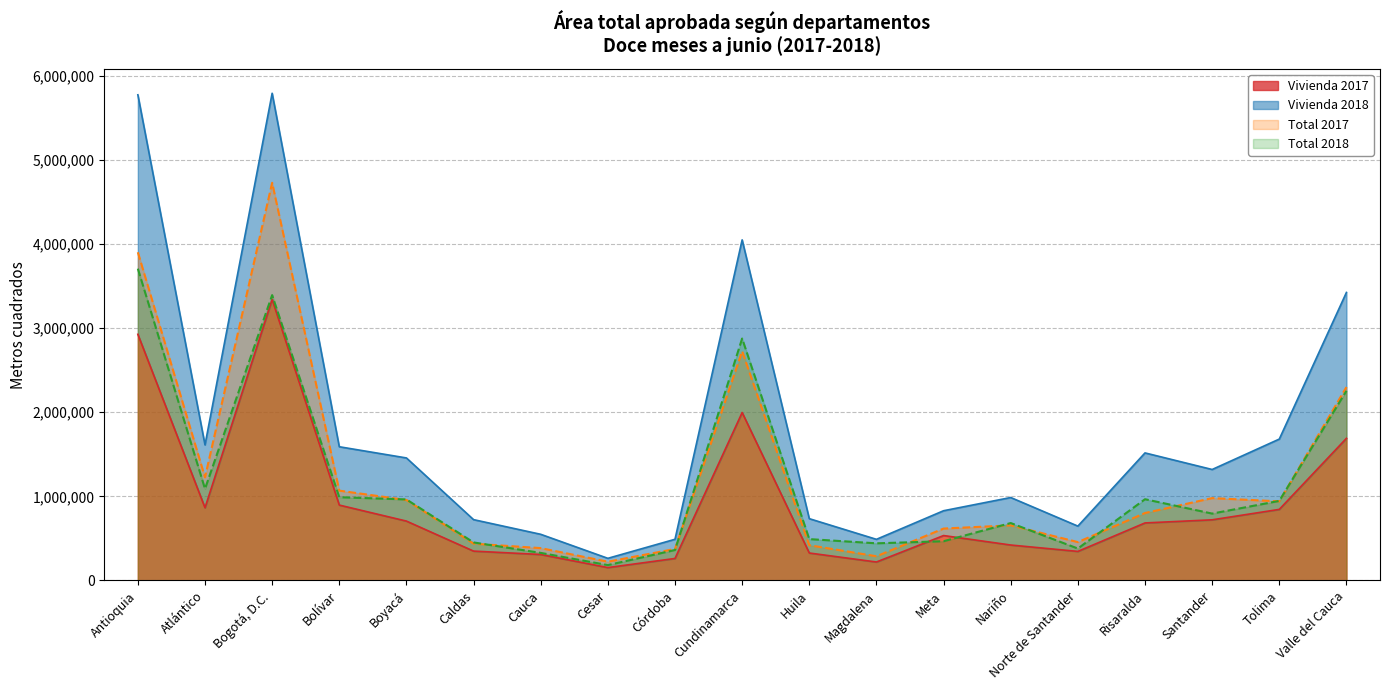

In Total 2018, how many points are higher than both neighbors (excluding endpoints)?

4